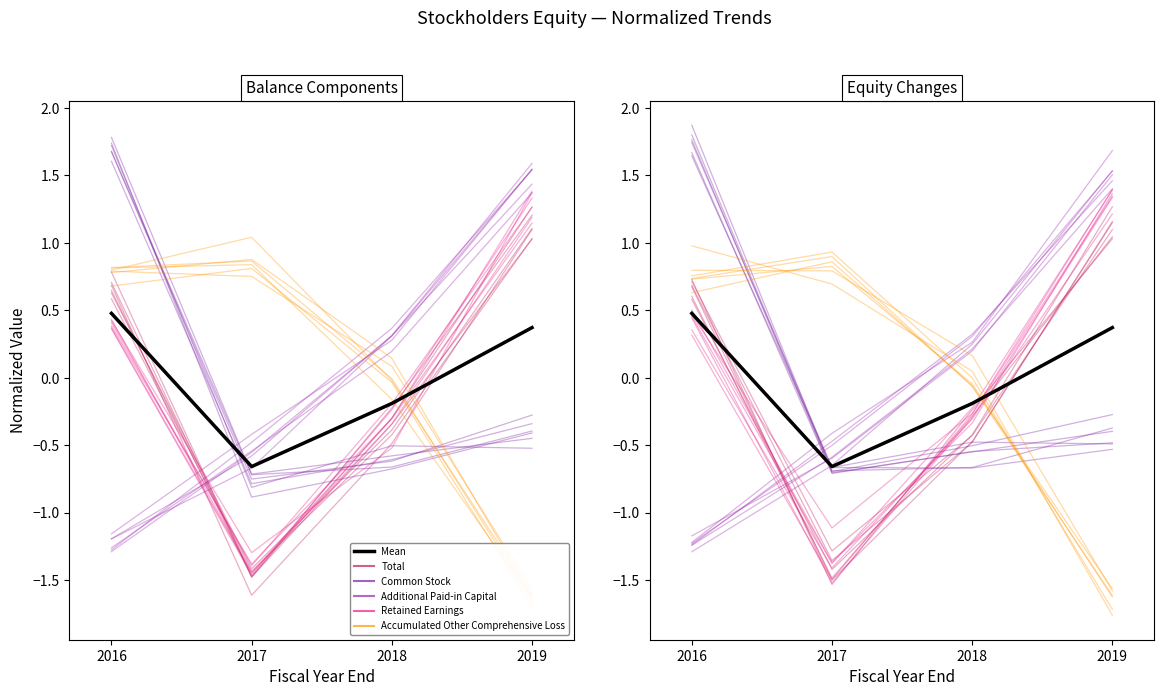

Count the values in the range 0 to 1.

2